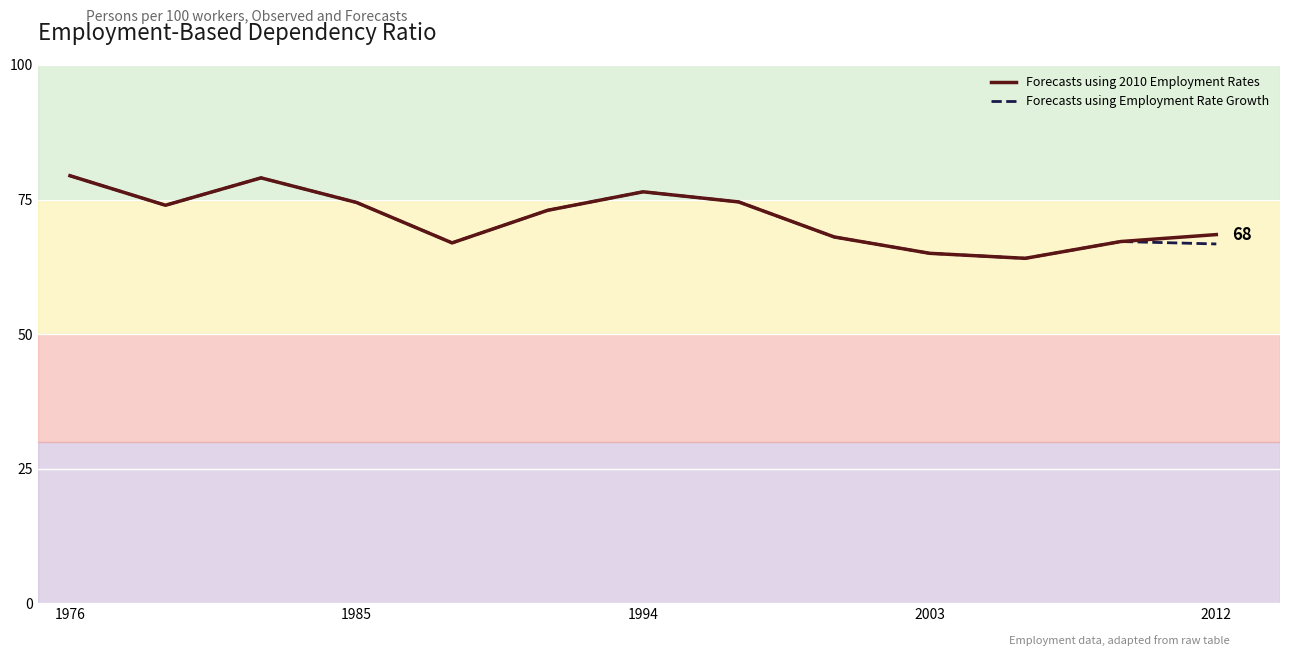

What is the highest value of the Forecasts using 2010 Employment Rates series?

79.4